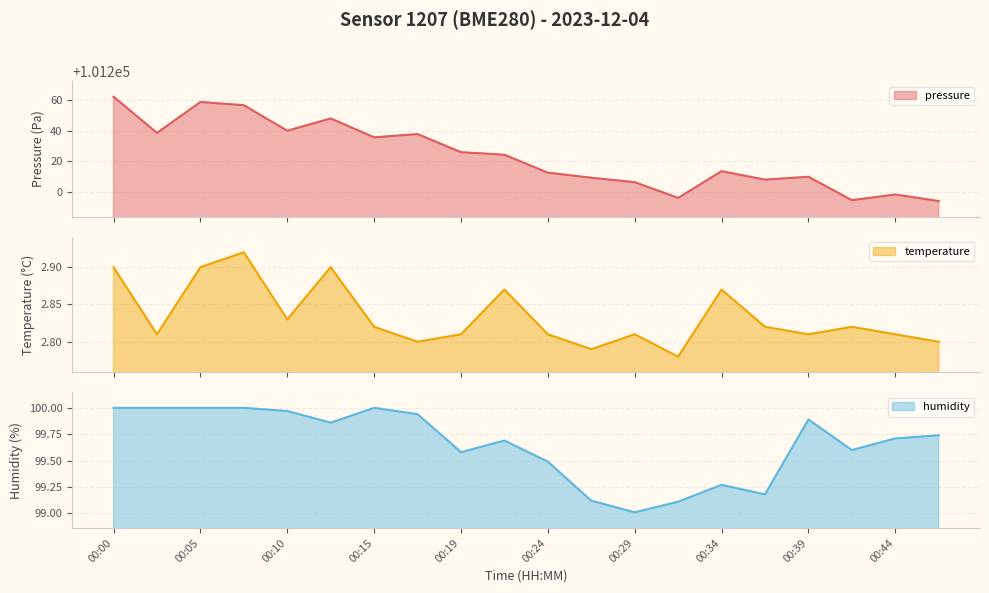

How many interior local valleys does the pressure series have?

6